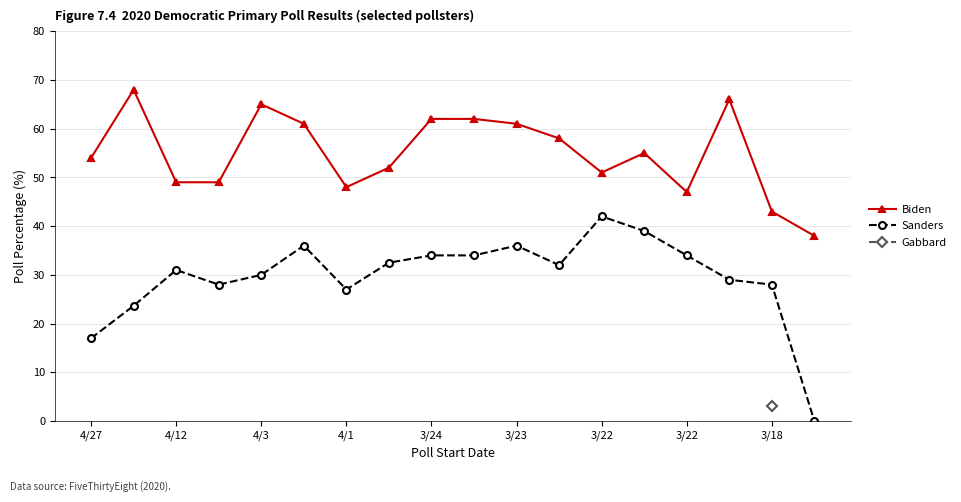

How many values in the Biden series are below 55?

9